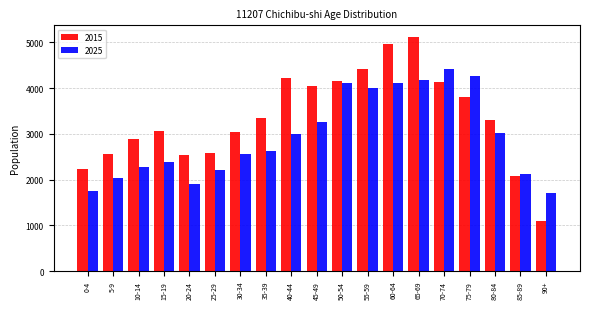

The 2025 series shows 2736 at 0-4. True or false?

False